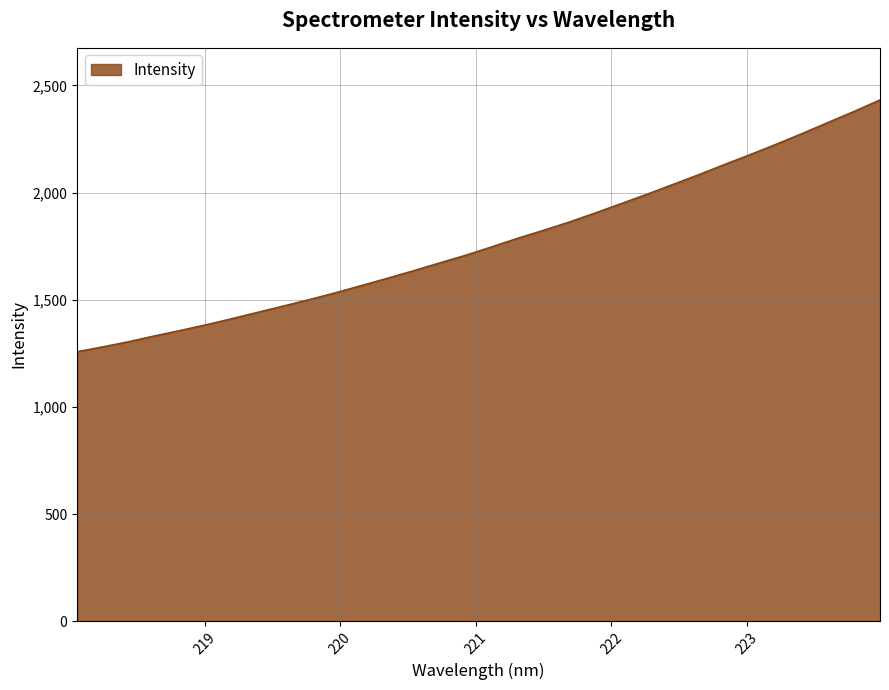

What is the difference between the maximum and minimum values?

1174.9